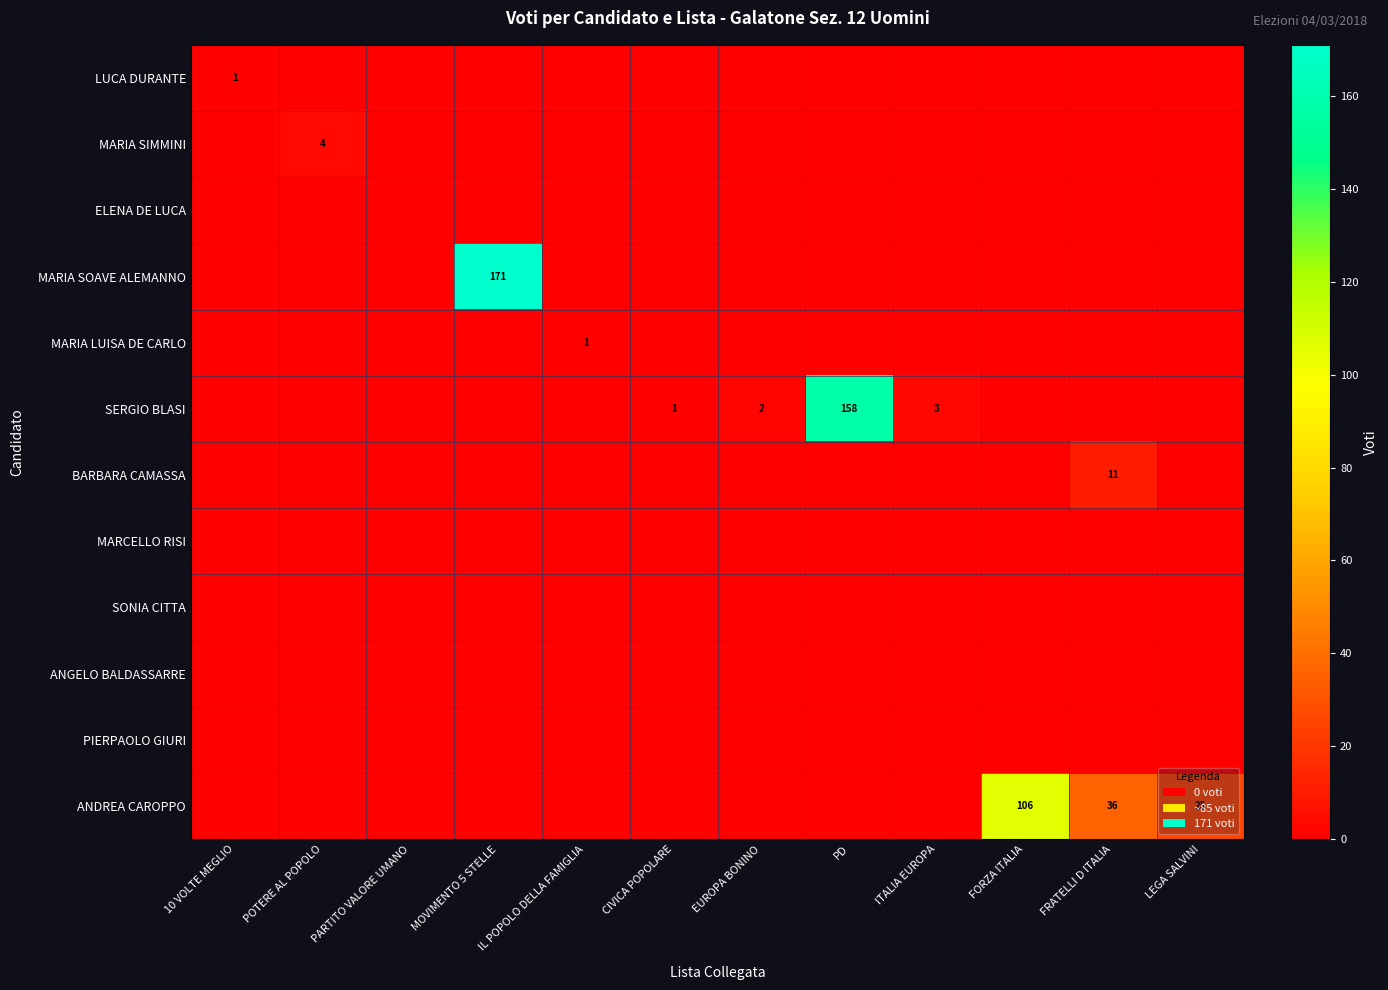

Rank the categories by MARIA SIMMINI value from lowest to highest.

10 VOLTE MEGLIO, PARTITO VALORE UMANO, MOVIMENTO 5 STELLE, IL POPOLO DELLA FAMIGLIA, CIVICA POPOLARE, EUROPA BONINO, PD, ITALIA EUROPA, FORZA ITALIA, FRATELLI D ITALIA, LEGA SALVINI, POTERE AL POPOLO